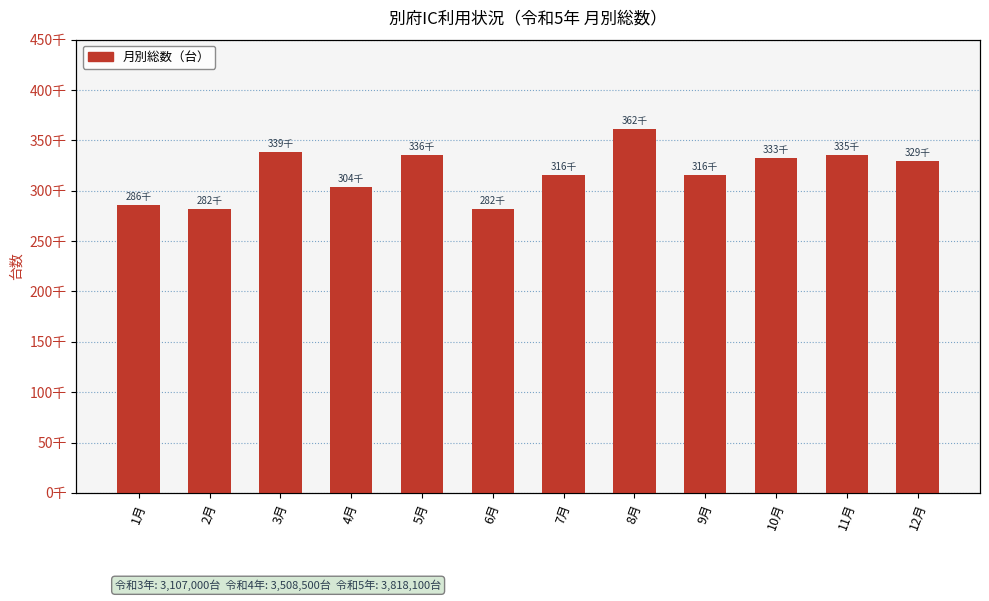

What is the label of the 8th bar from the left?

8月